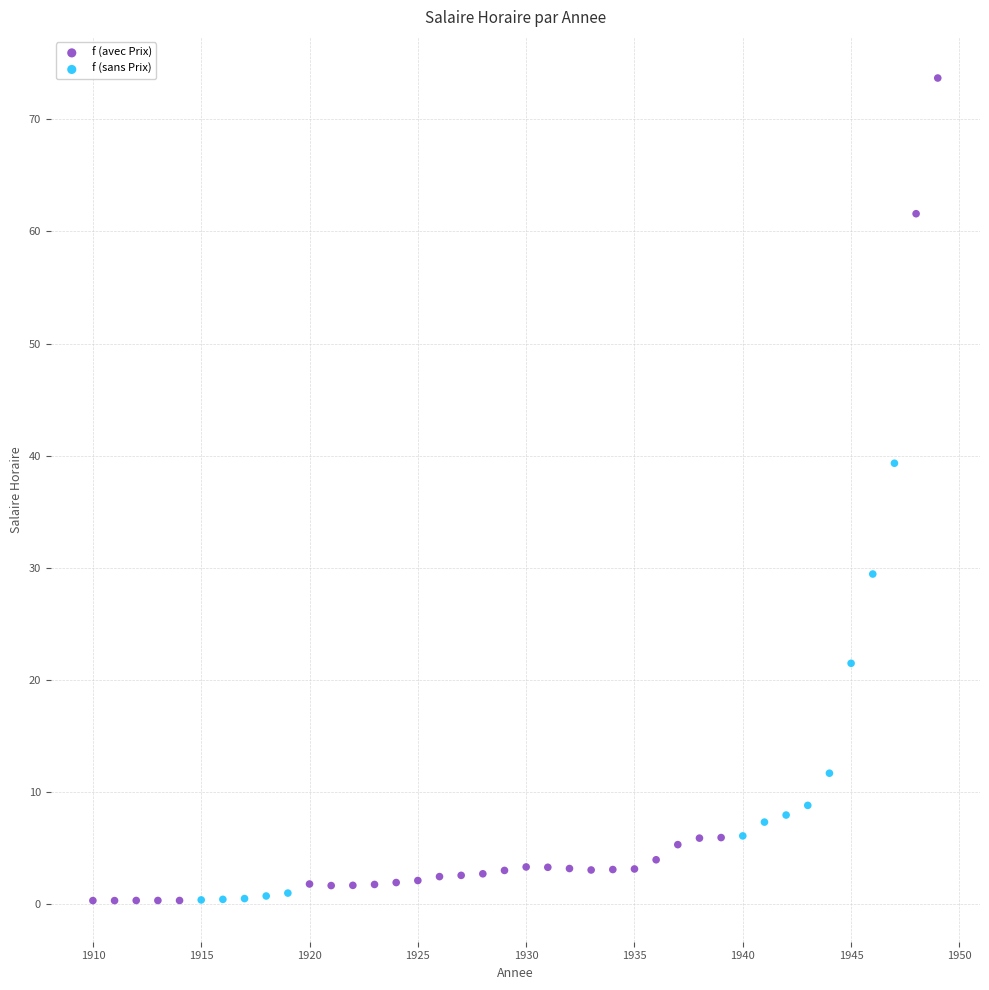

Which series contains the highest Y value?

f (avec Prix)